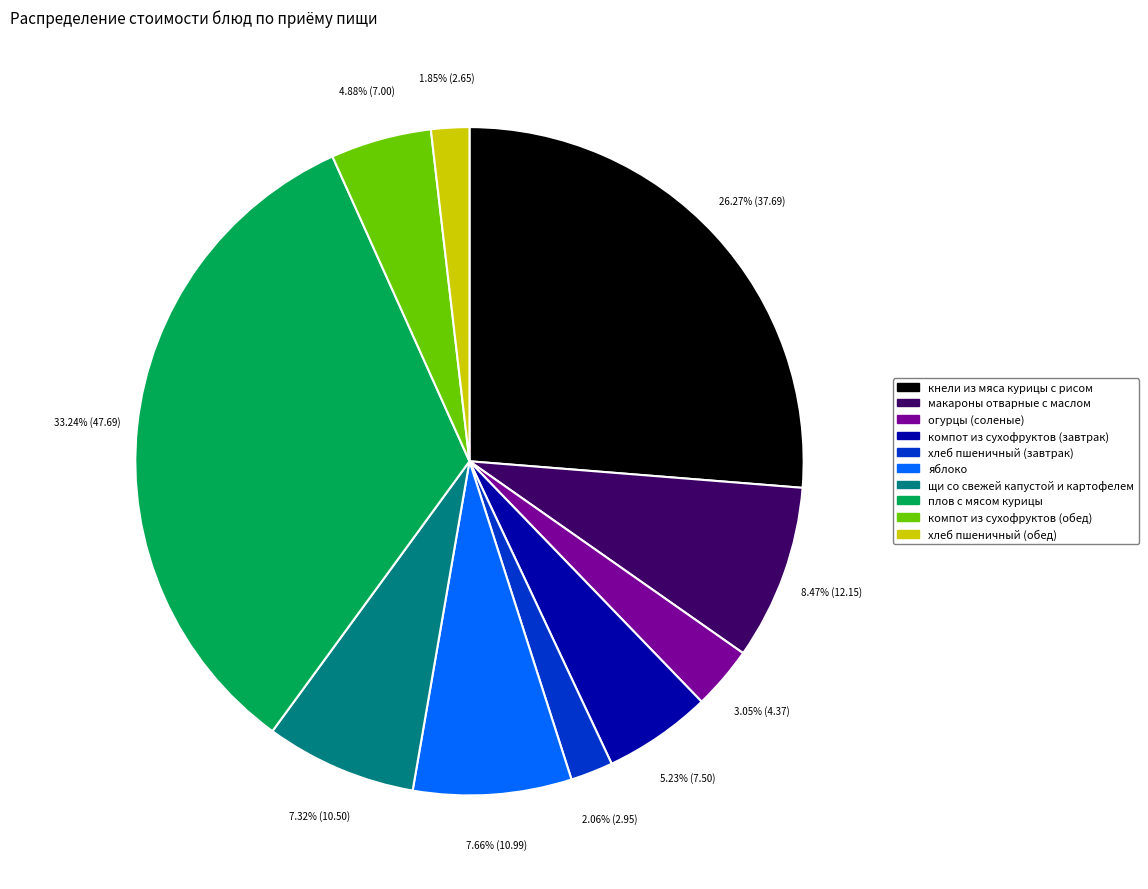

What is the ratio of the value at хлеб пшеничный (завтрак) to the value at компот из сухофруктов (обед)?

0.4